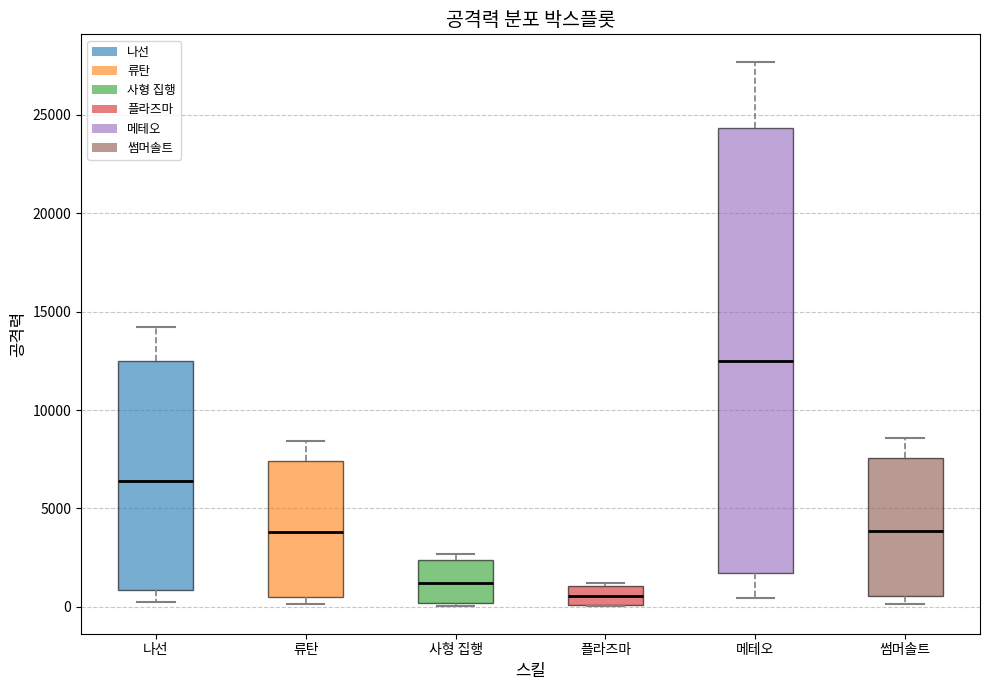

Which box has the highest median line?

메테오